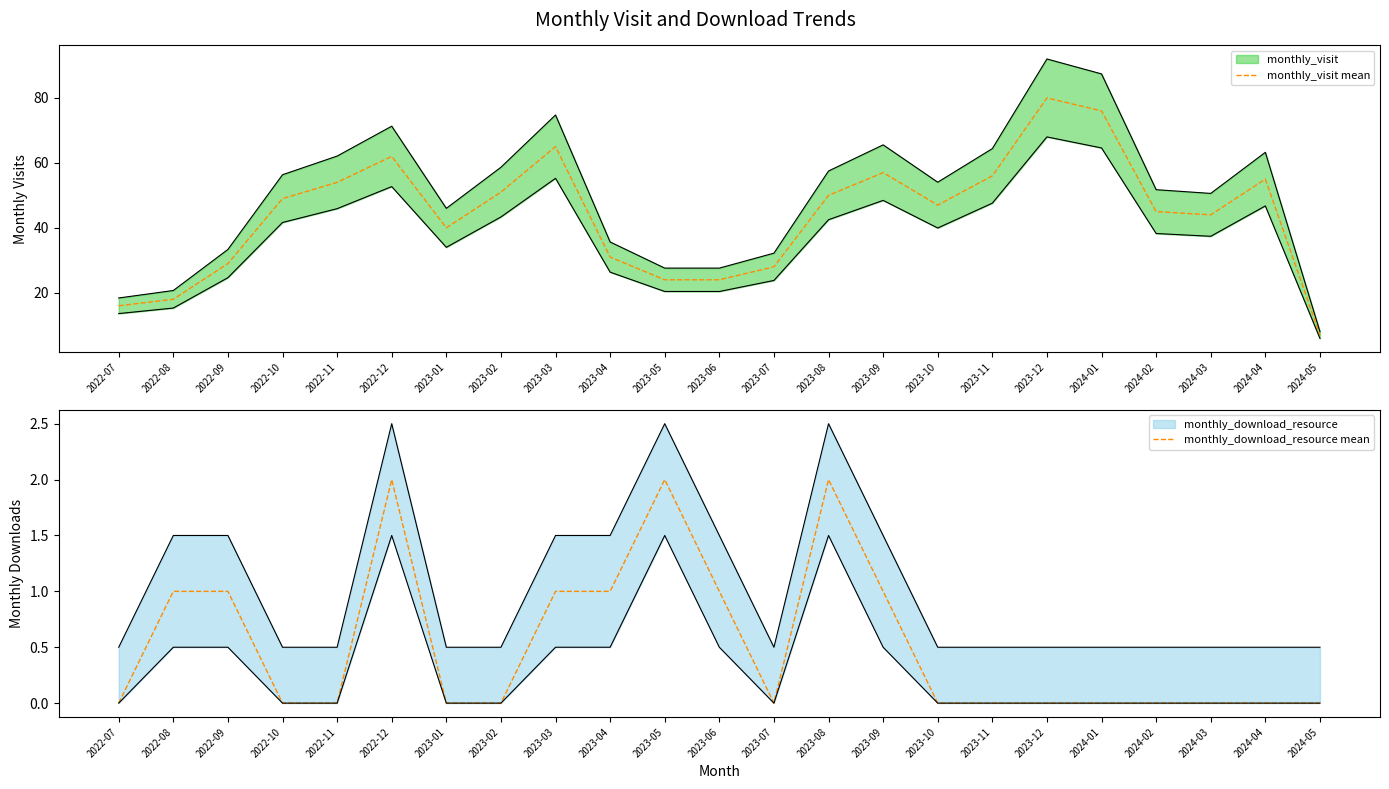

Is it true that monthly_visit mean equals 24 at 2023-06?

True